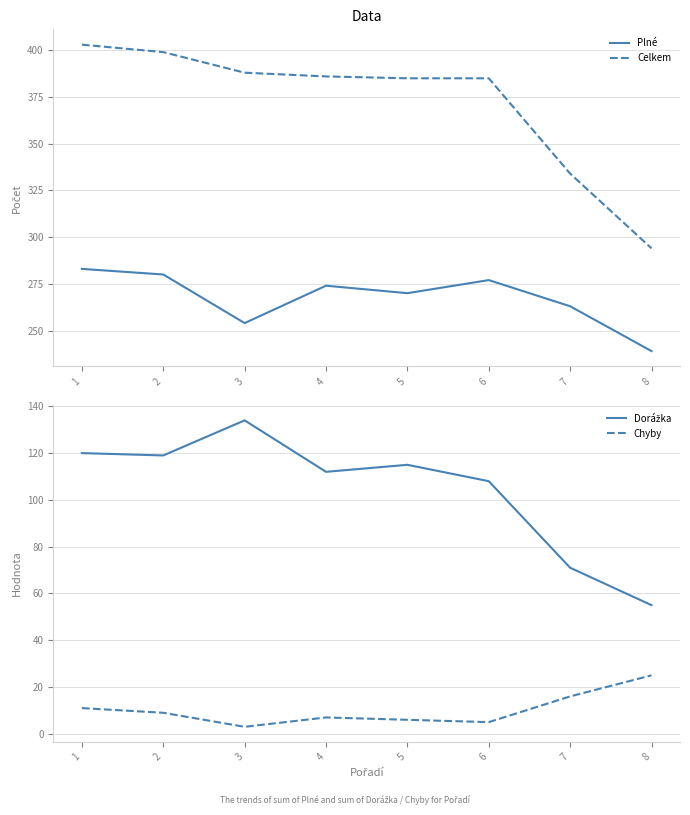

How many data points in Celkem are above 386?

3